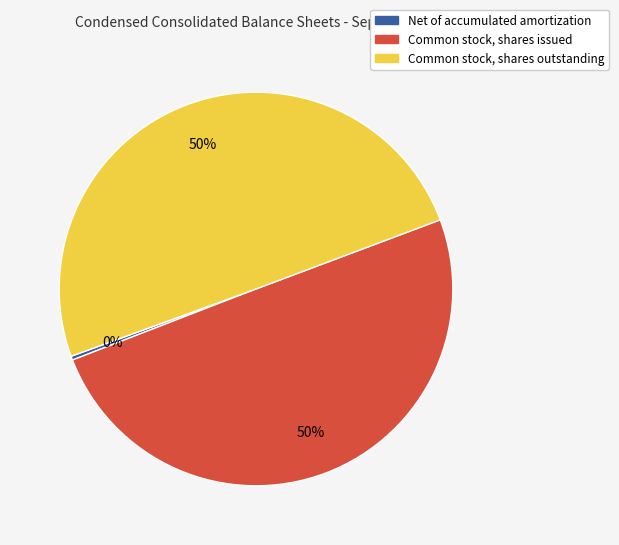

Is it true that Common stock, shares outstanding is 41% of the pie?

False